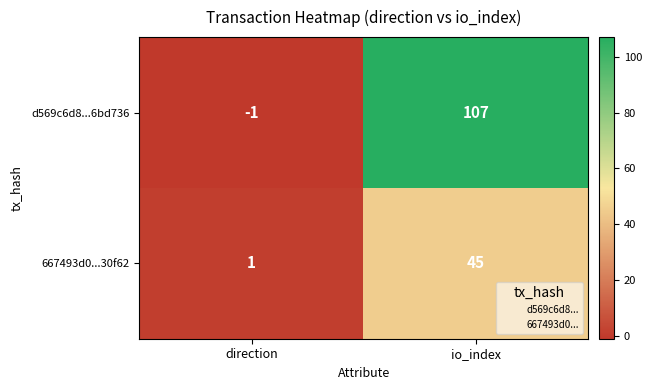

What is the highest value of the 667493d0...30f62 series?

45